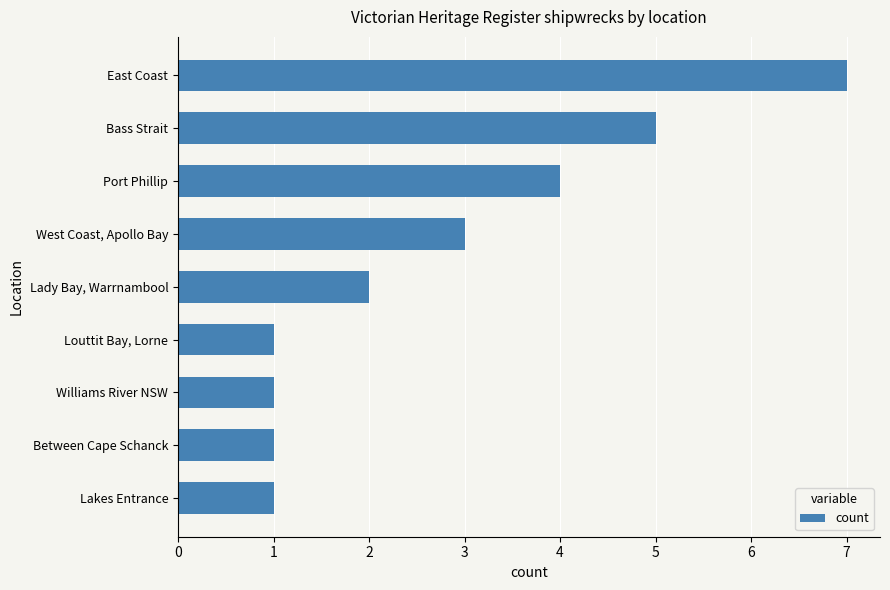

Which label corresponds to the largest value in the chart?

East Coast